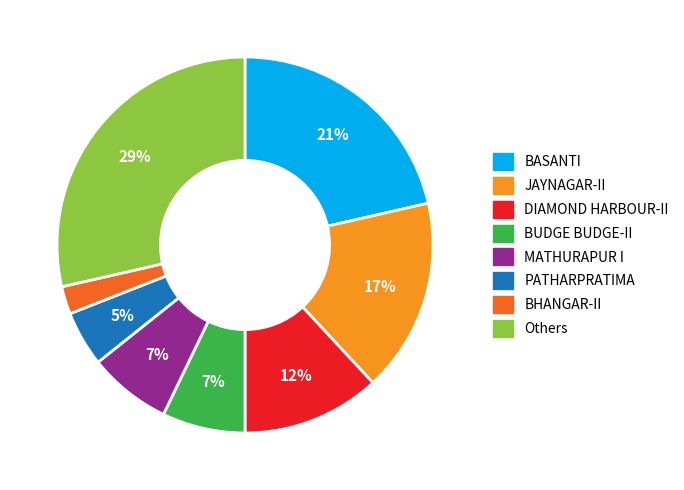

Which category has the smallest portion of the pie?

BHANGAR-II